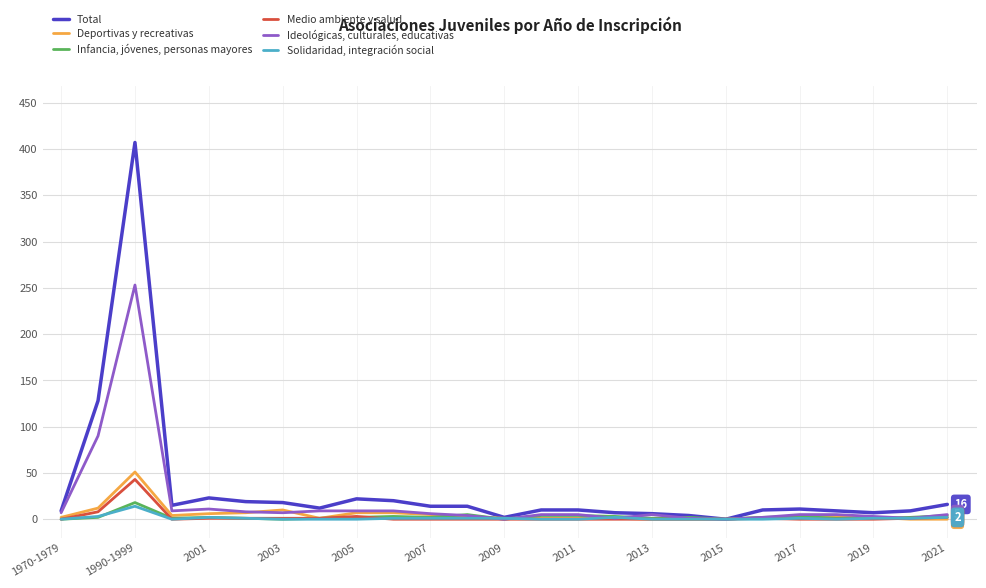

Which series has the largest range (max minus min)?

Total